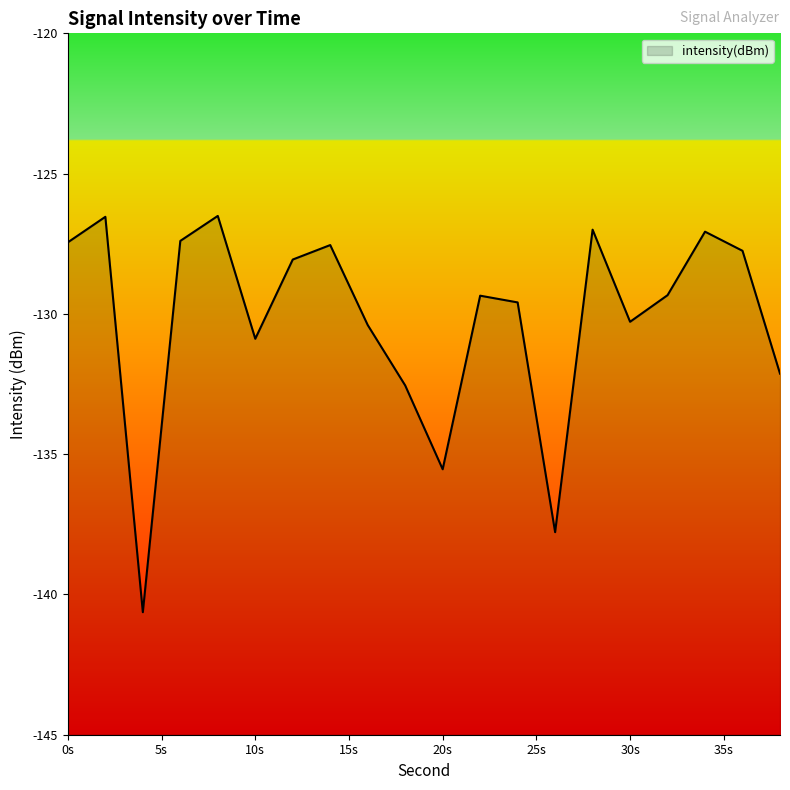

Which has a higher value, 35s or 9?

35s